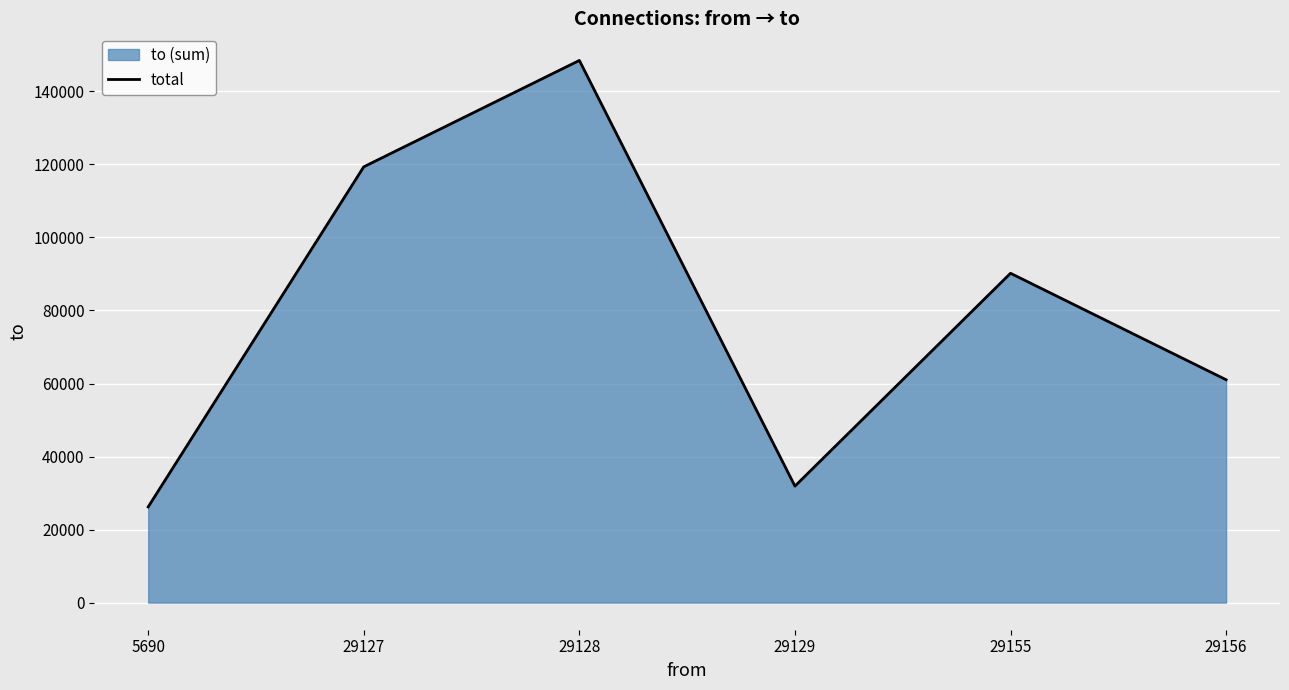

At which category does the data reach its first local peak?

29128